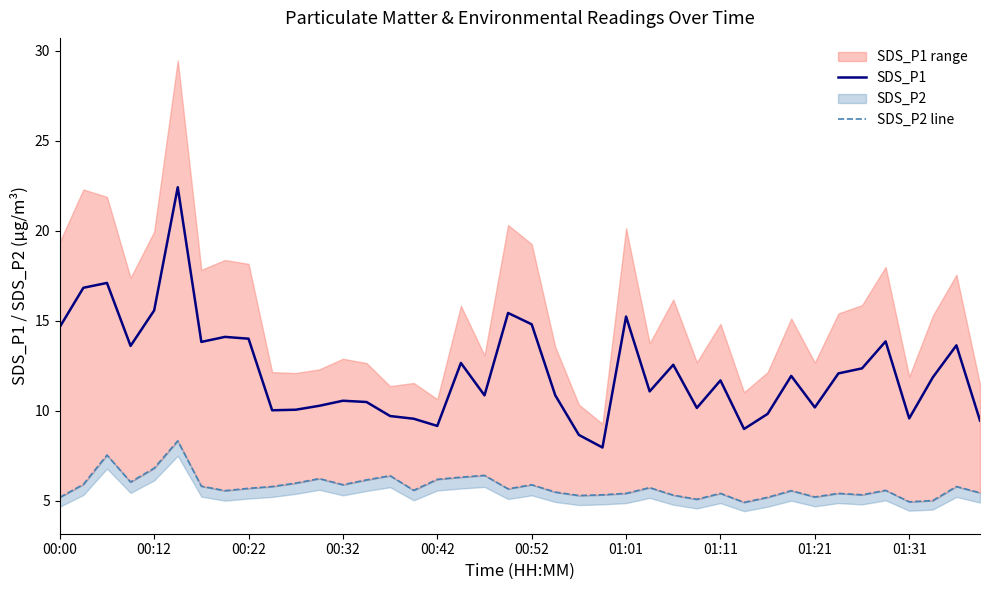

Rank the series by their average value, from lowest to highest.

SDS_P2 line, SDS_P1